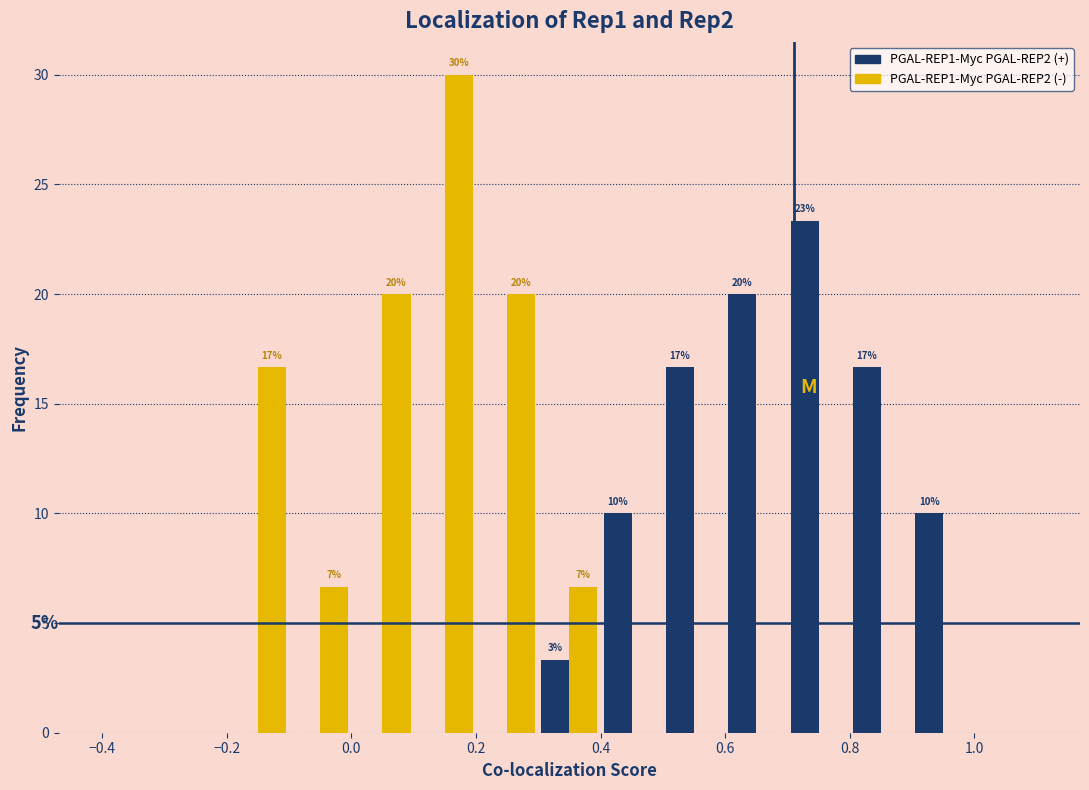

In the PGAL-REP1-Myc PGAL-REP2 (-) series, which range on the x-axis has the tallest bar?

0.1 to 0.2